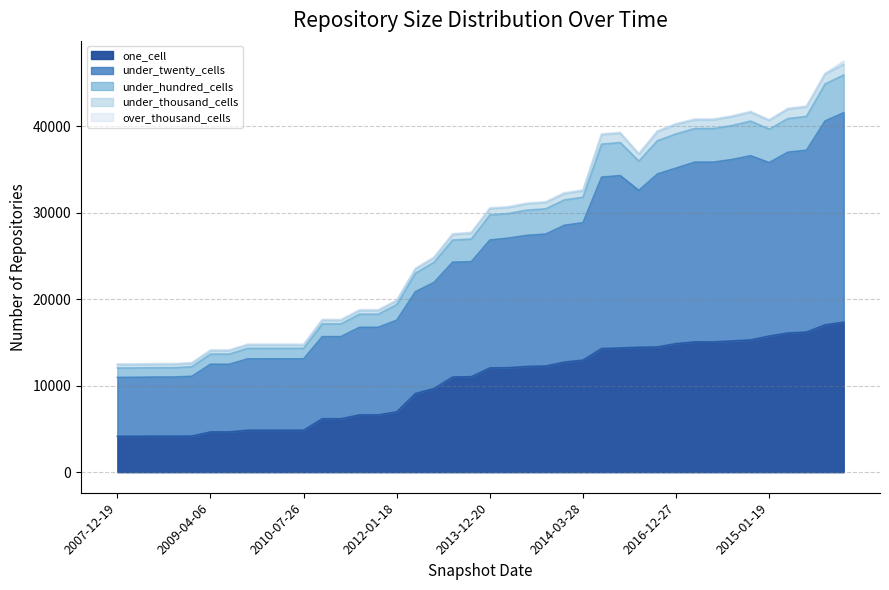

How many interior local valleys does the under_twenty_cells series have?

2